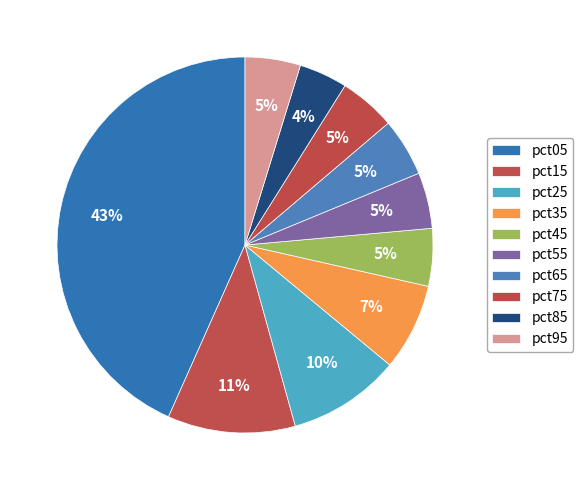

To the nearest percent, what percentage of the pie is pct75?

5%